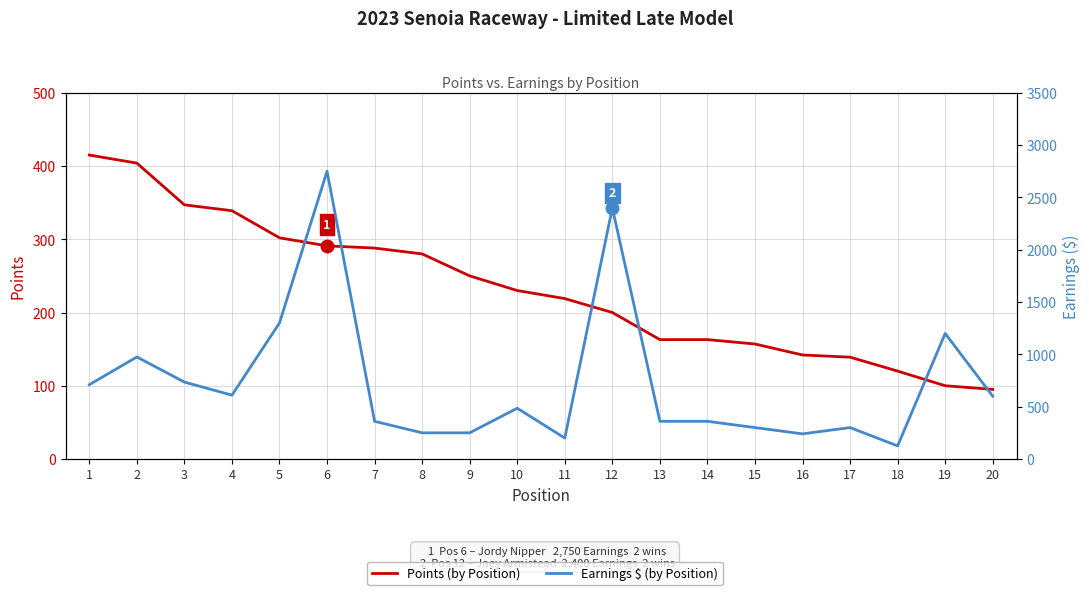

Reading right to left, what are all the values shown in this chart?

Points: 95	100	120	139	142	157	163	163	200	219	230	250	280	288	291	302	339	347	404	415
Earnings ($): 600	1200	125	300	240	300	360	360	2400	200	485	250	250	360	2750	1300	610	735	975	710